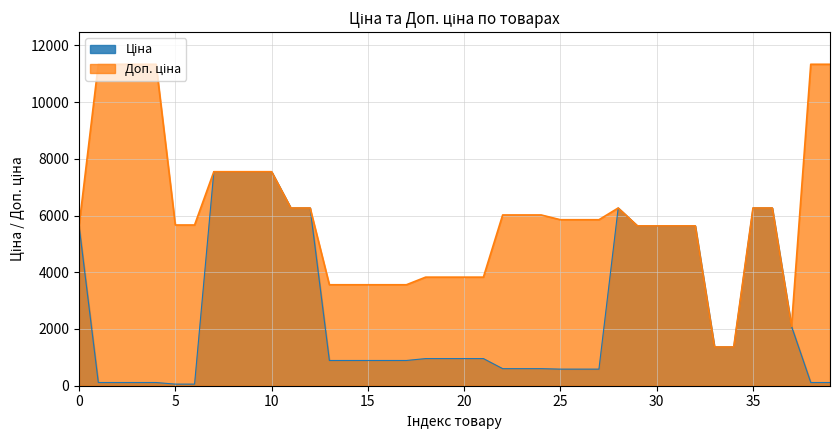

The Доп. ціна series shows 2844.1 at 40. True or false?

False